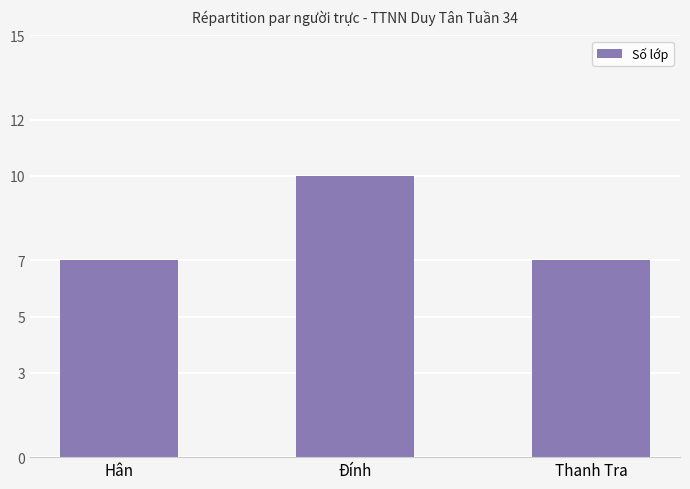

How many categories are shown in the chart?

3